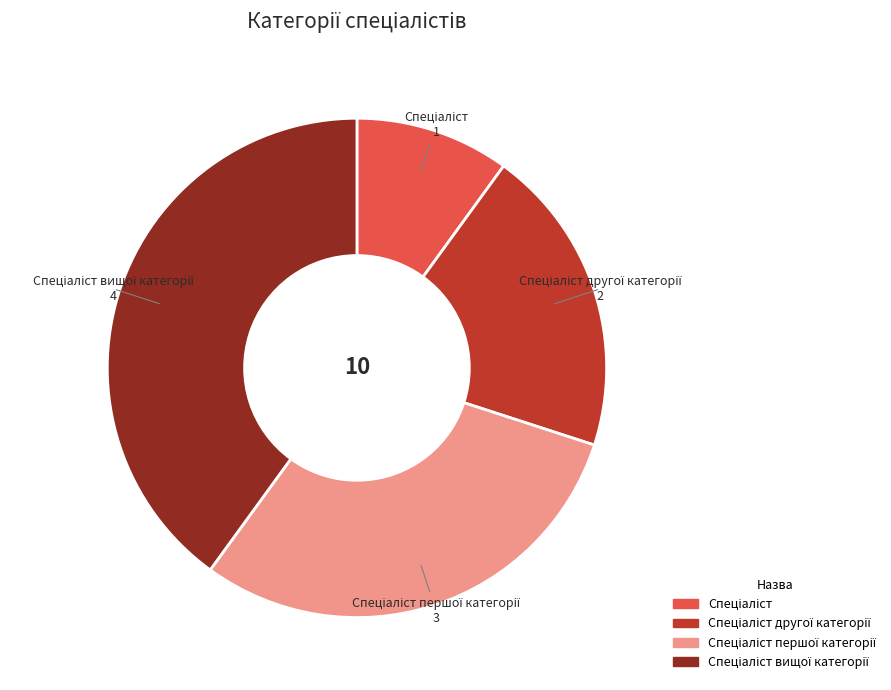

Is there a majority slice in this chart?

No